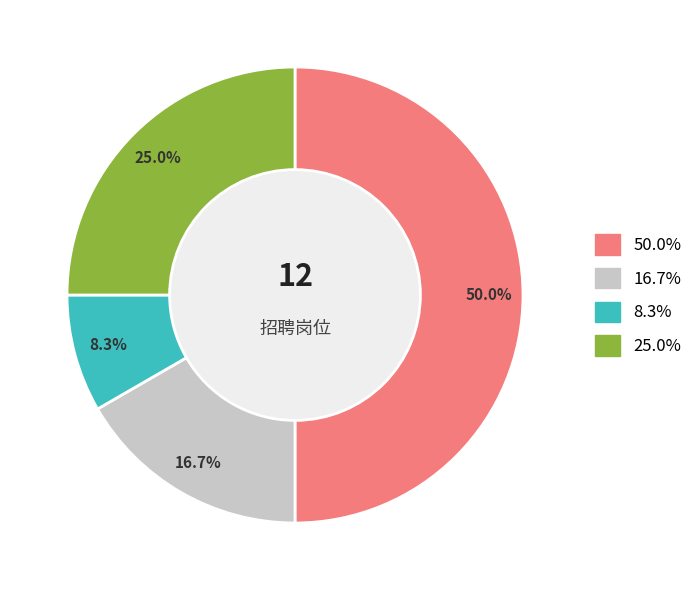

How many slices are in this pie chart?

4